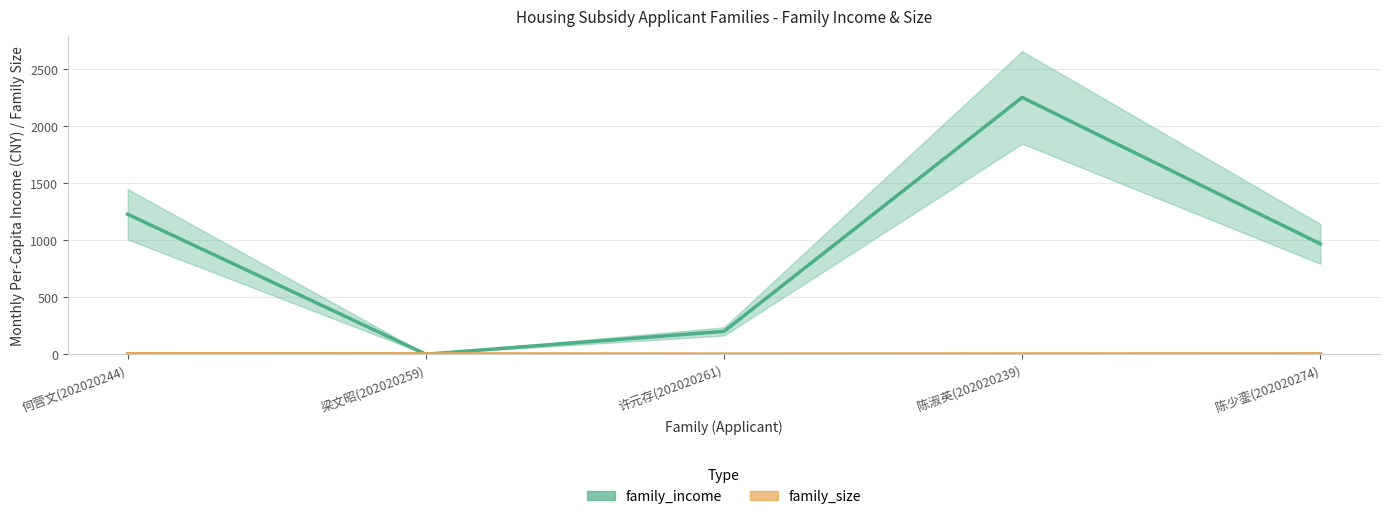

True or false: family_income has more than 0 points higher than both neighbors.

True